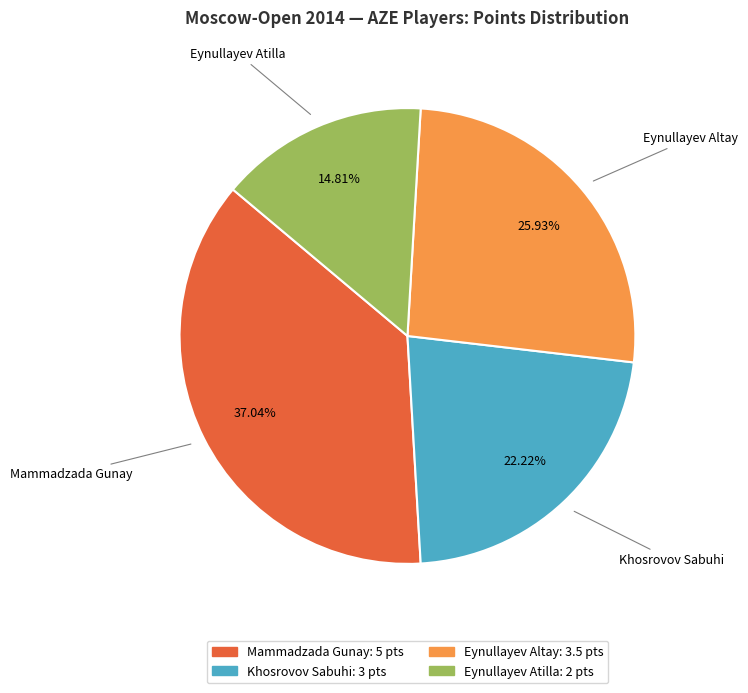

Count the number of slices in the pie.

4